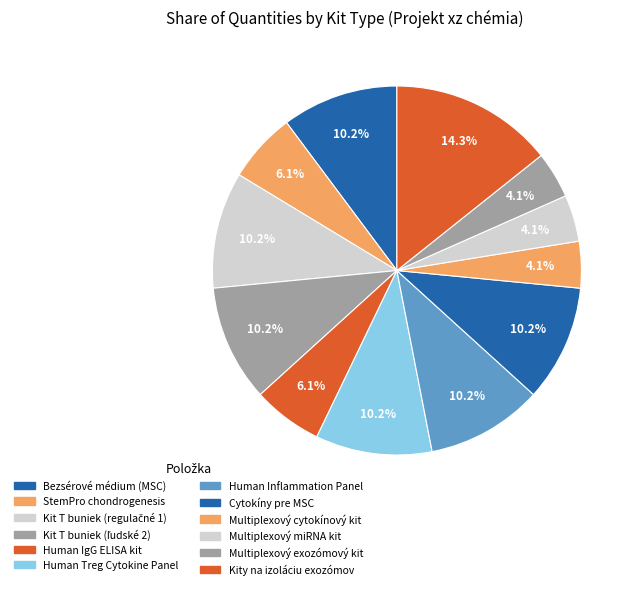

How many segments does this pie chart have?

12